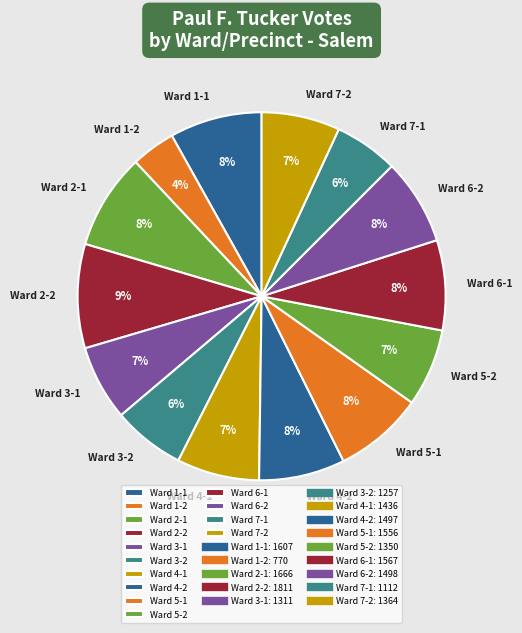

Which has a higher value, Ward 4-1 or Ward 2-2?

Ward 2-2